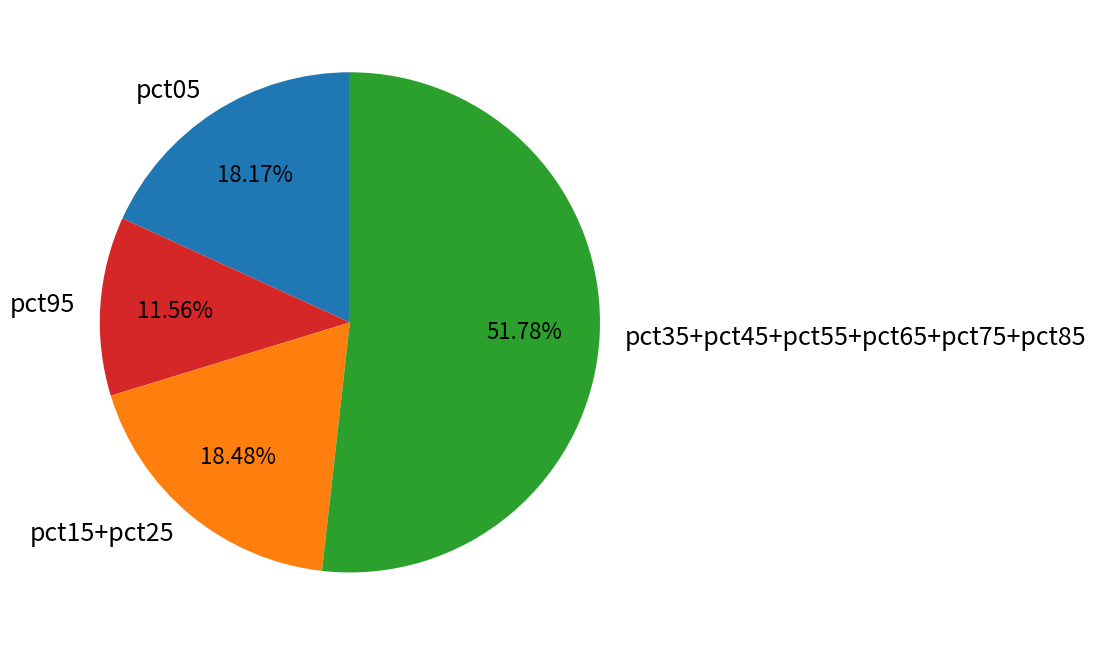

How many slices are in this pie chart?

4